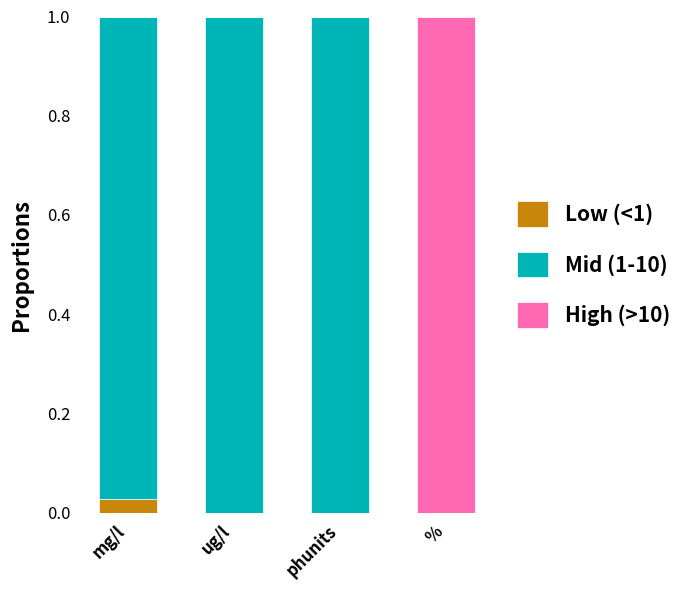

Is it true that Low (<1) equals 0.0 at %?

True